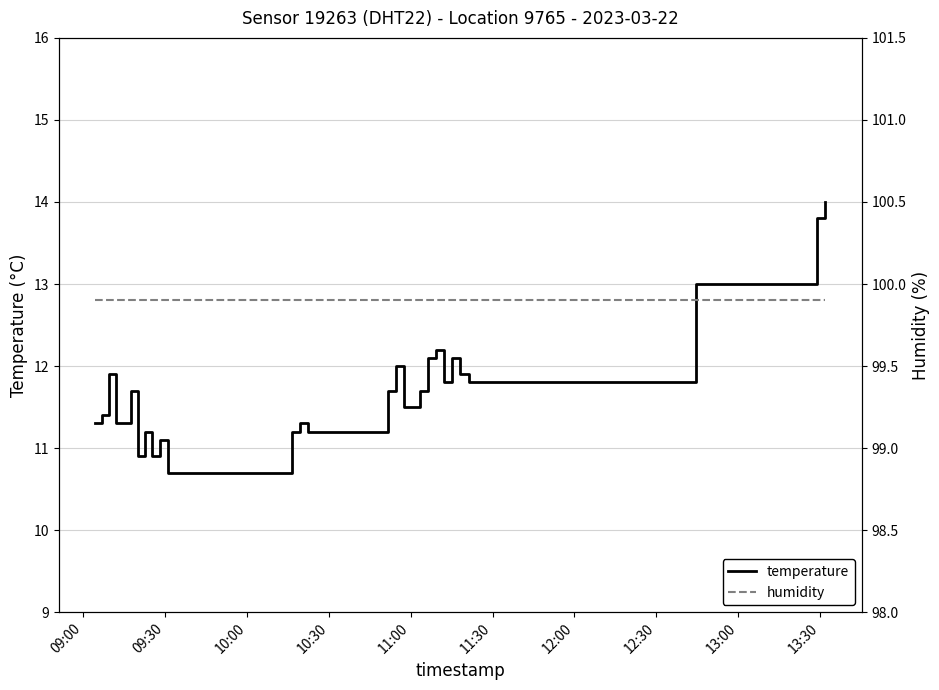

At how many categories does at least one series exceed 86?

28